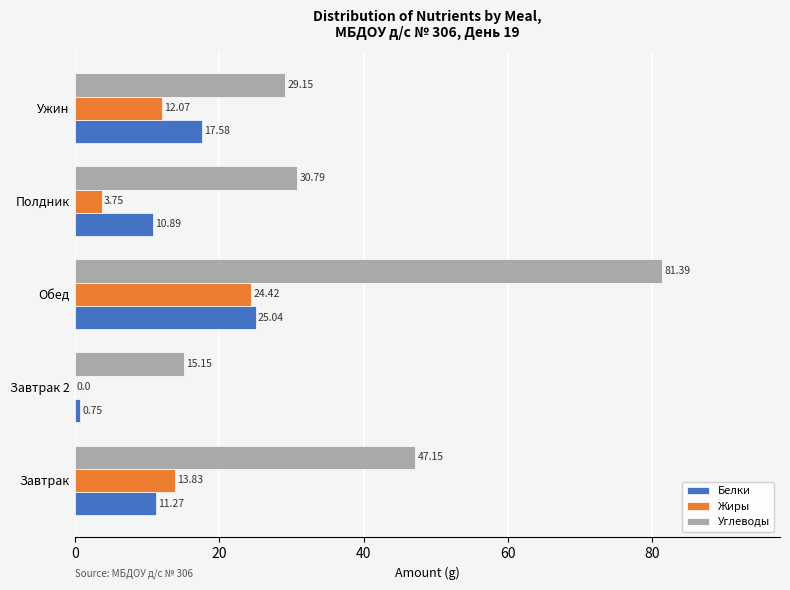

What is the sum of all Белки values?

65.5